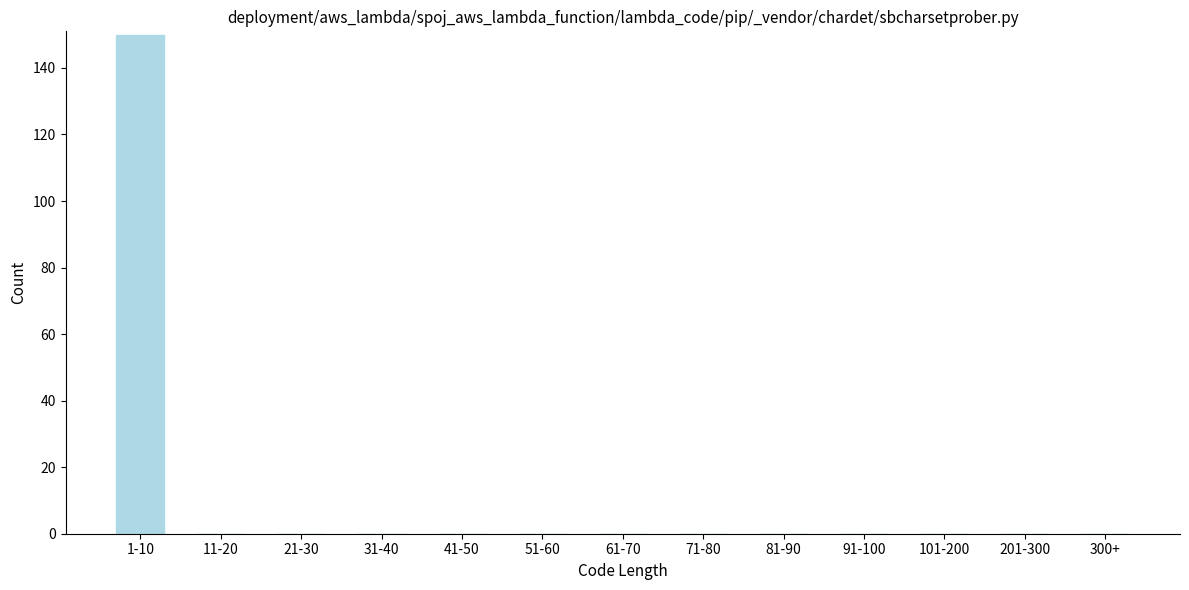

Reading left to right, extract all data points from this chart.

1-10=150	11-20=0	21-30=0	31-40=0	41-50=0	51-60=0	61-70=0	71-80=0	81-90=0	91-100=0	101-200=0	201-300=0	300+=0